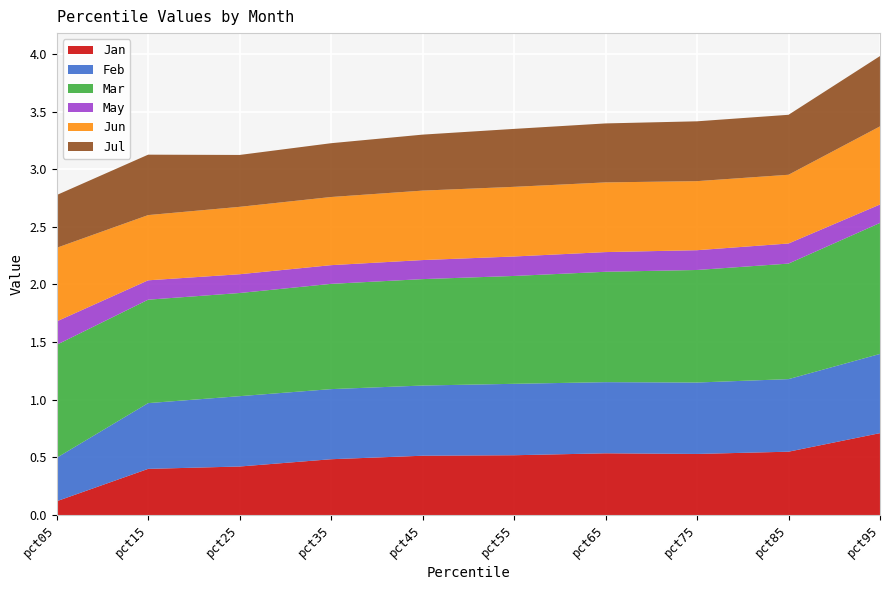

Reading left to right, extract all data points from this chart.

Jan: pct05=0.1	pct15=0.4	pct25=0.4	pct35=0.5	pct45=0.5	pct55=0.5	pct65=0.5	pct75=0.5	pct85=0.5	pct95=0.7
Feb: pct05=0.4	pct15=0.6	pct25=0.6	pct35=0.6	pct45=0.6	pct55=0.6	pct65=0.6	pct75=0.6	pct85=0.6	pct95=0.7
Mar: pct05=1.0	pct15=0.9	pct25=0.9	pct35=0.9	pct45=0.9	pct55=0.9	pct65=1.0	pct75=1.0	pct85=1.0	pct95=1.1
May: pct05=0.2	pct15=0.2	pct25=0.2	pct35=0.2	pct45=0.2	pct55=0.2	pct65=0.2	pct75=0.2	pct85=0.2	pct95=0.2
Jun: pct05=0.6	pct15=0.6	pct25=0.6	pct35=0.6	pct45=0.6	pct55=0.6	pct65=0.6	pct75=0.6	pct85=0.6	pct95=0.7
Jul: pct05=0.5	pct15=0.5	pct25=0.5	pct35=0.5	pct45=0.5	pct55=0.5	pct65=0.5	pct75=0.5	pct85=0.5	pct95=0.6